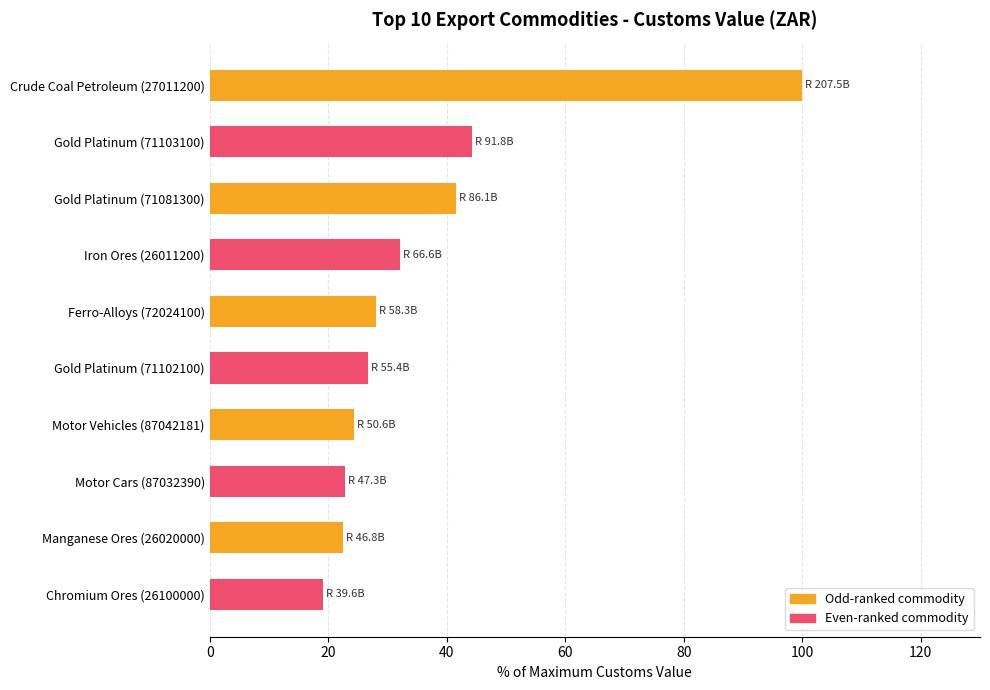

The chart shows a value of 32.2 at Motor Cars (87032390). True or false?

False